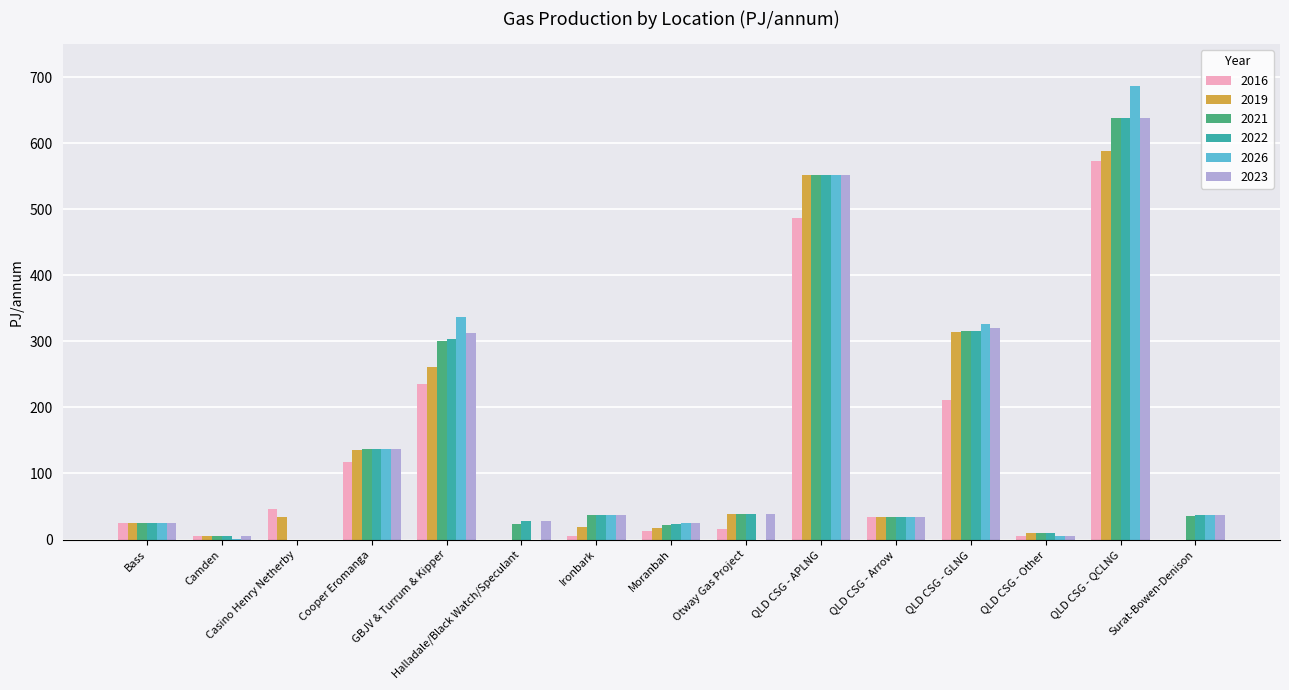

Is it true that 2022 equals 356.7 at QLD CSG - QCLNG?

False